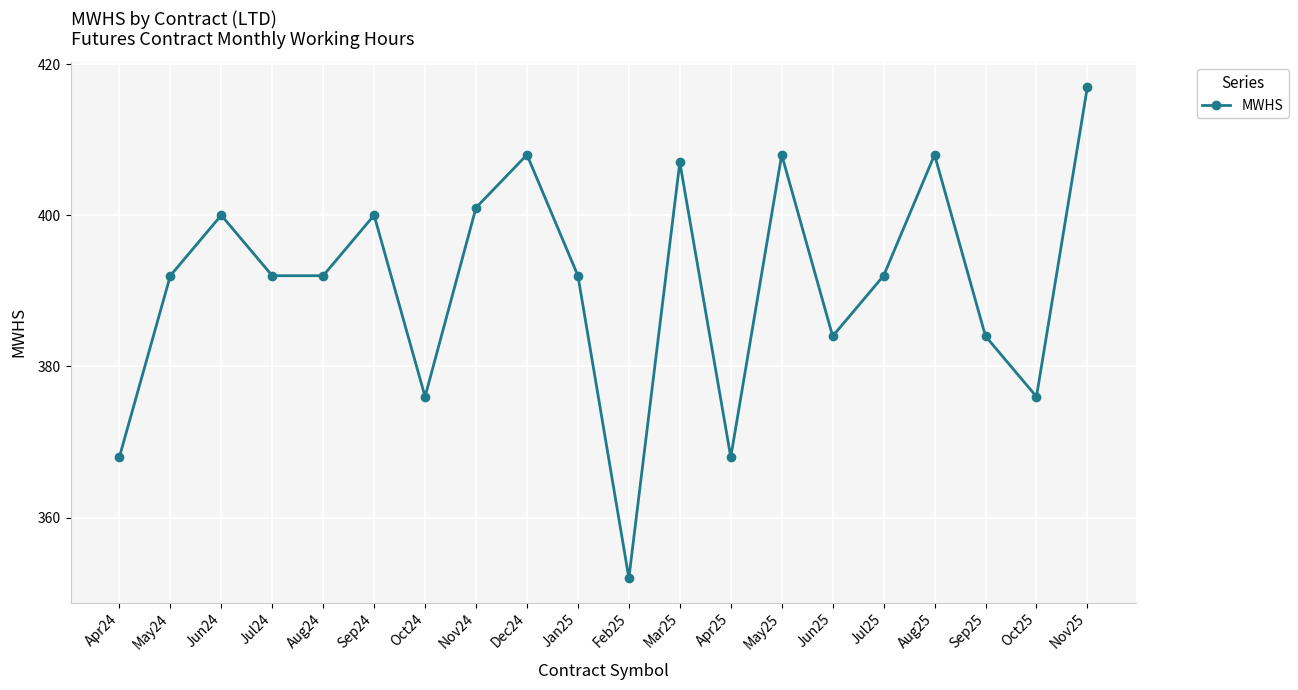

At which category does the chart reach its minimum across all series?

Feb25